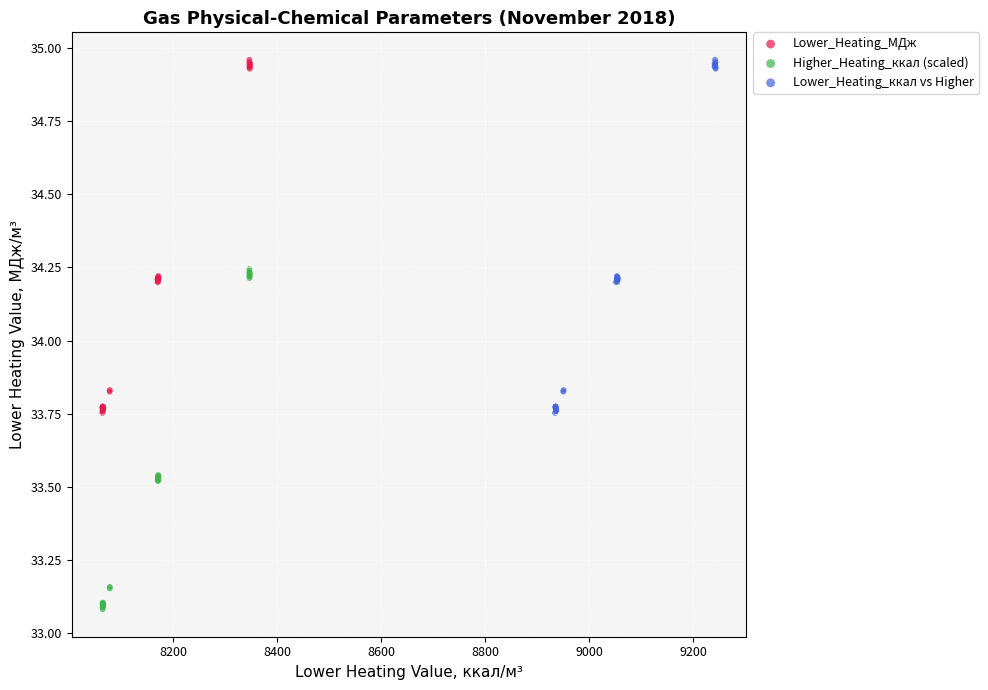

What are all the series names shown in the legend?

Lower_Heating_МДж, Higher_Heating_ккал (scaled), Lower_Heating_ккал vs Higher